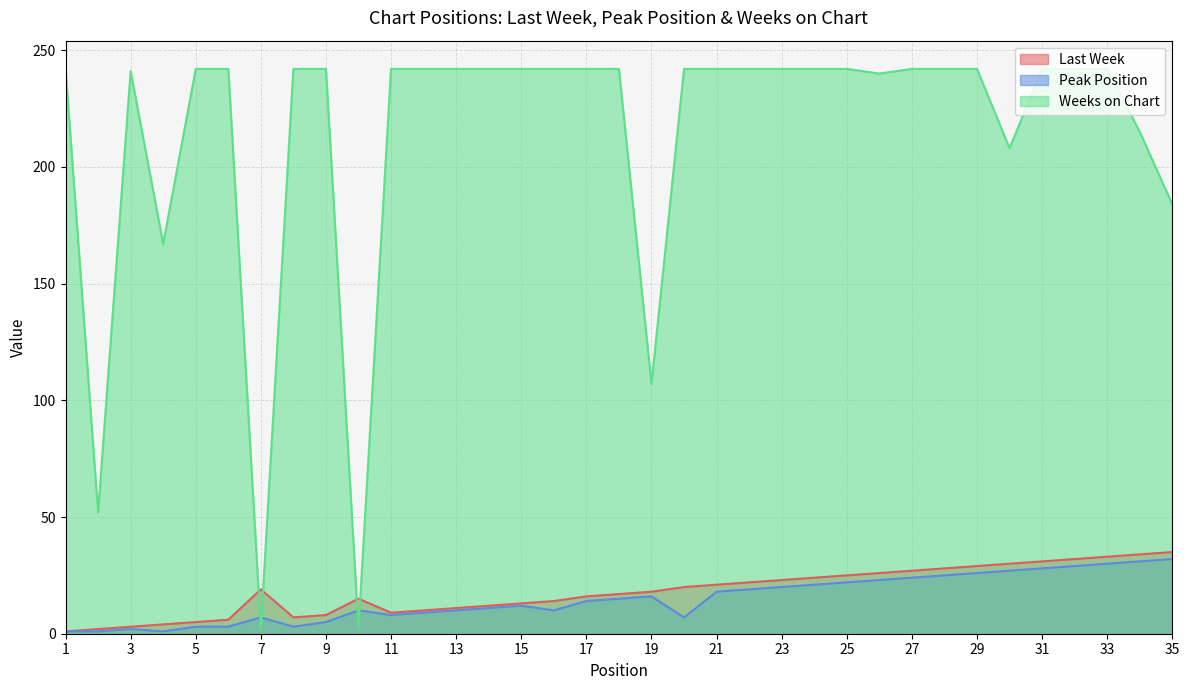

At which category is the sum across all series the highest?

33